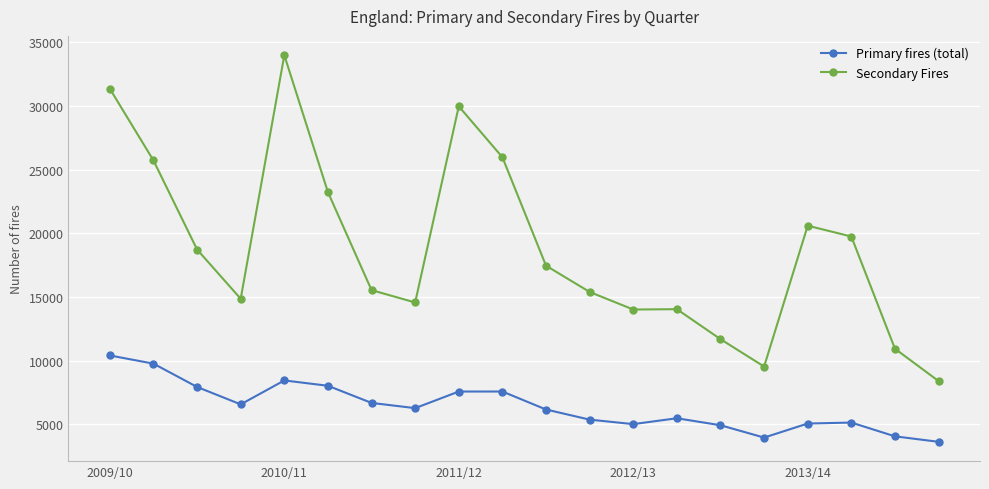

Which series has the widest spread of values?

Secondary Fires